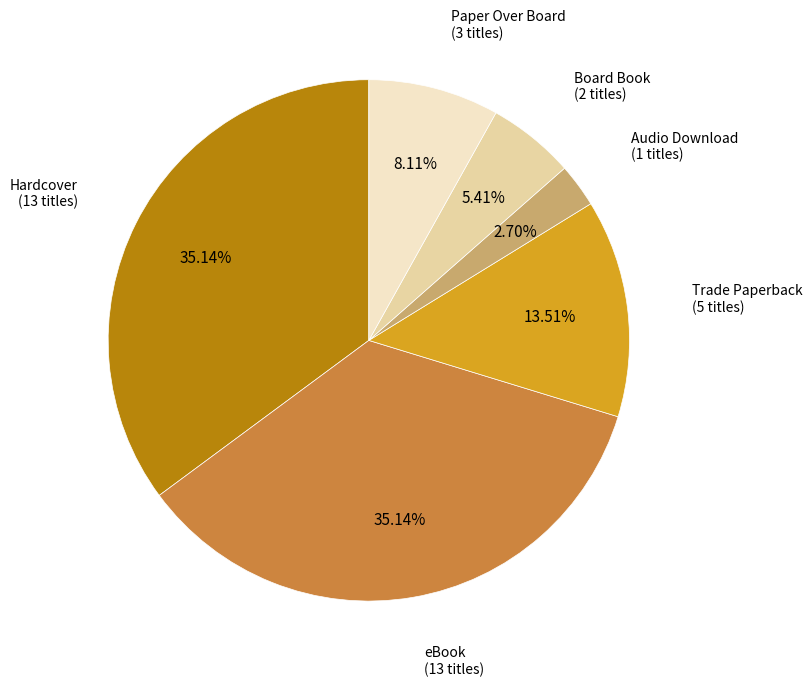

Is there a majority slice in this chart?

No